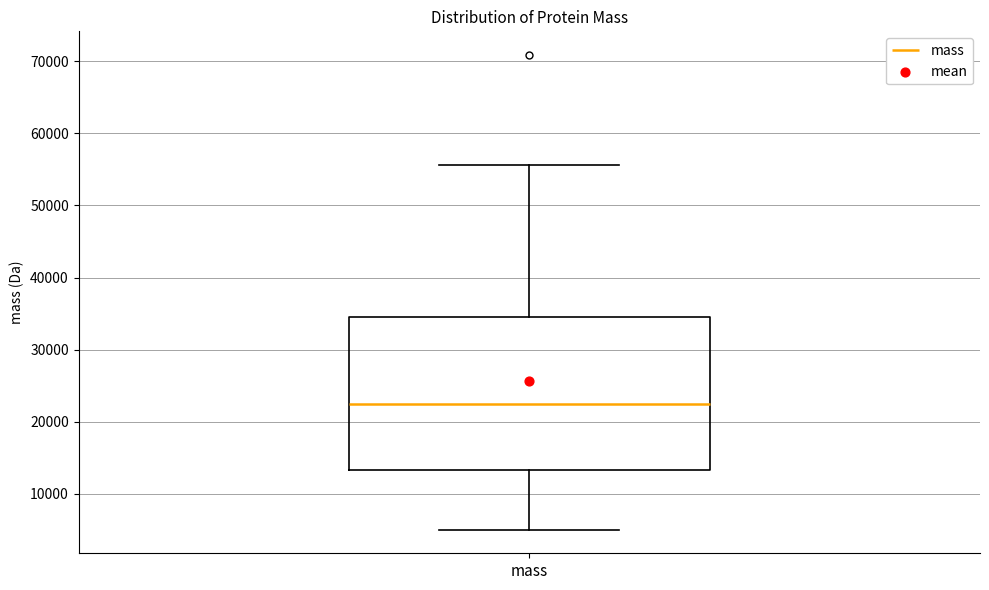

Where is the lower edge of the box for mass on the y-axis? The values are not printed on the chart, so give them approximately, as read against the axis.

13000